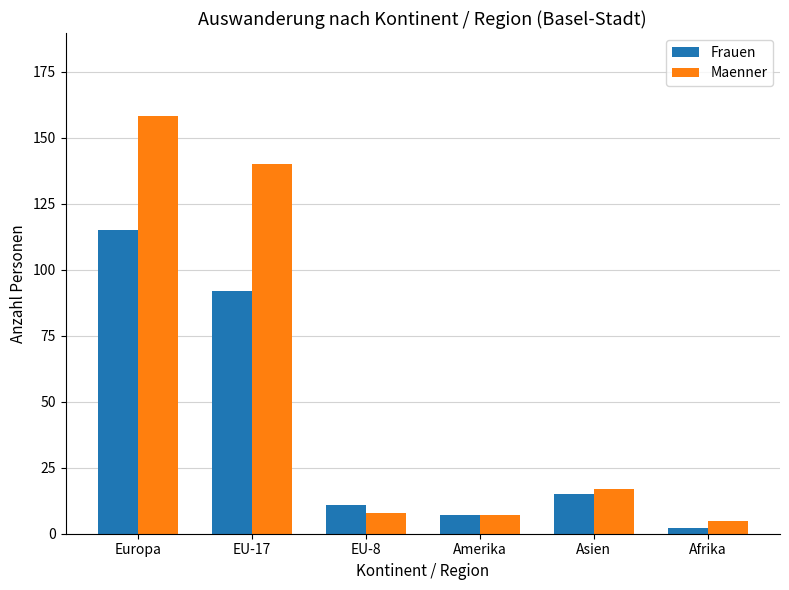

Reading left to right, list all the values displayed in this chart.

Frauen: 115	92	11	7	15	2
Maenner: 158	140	8	7	17	5